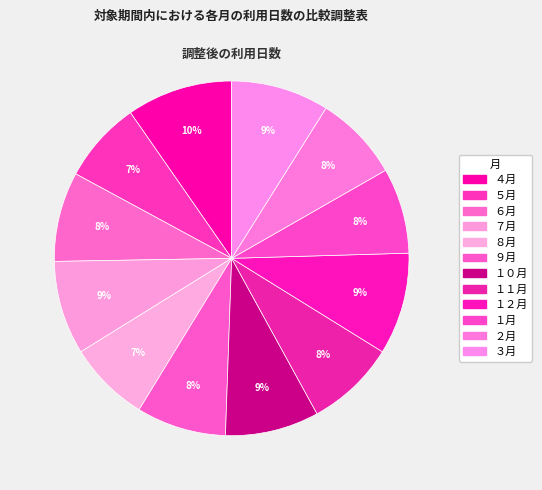

How many segments does this pie chart have?

12